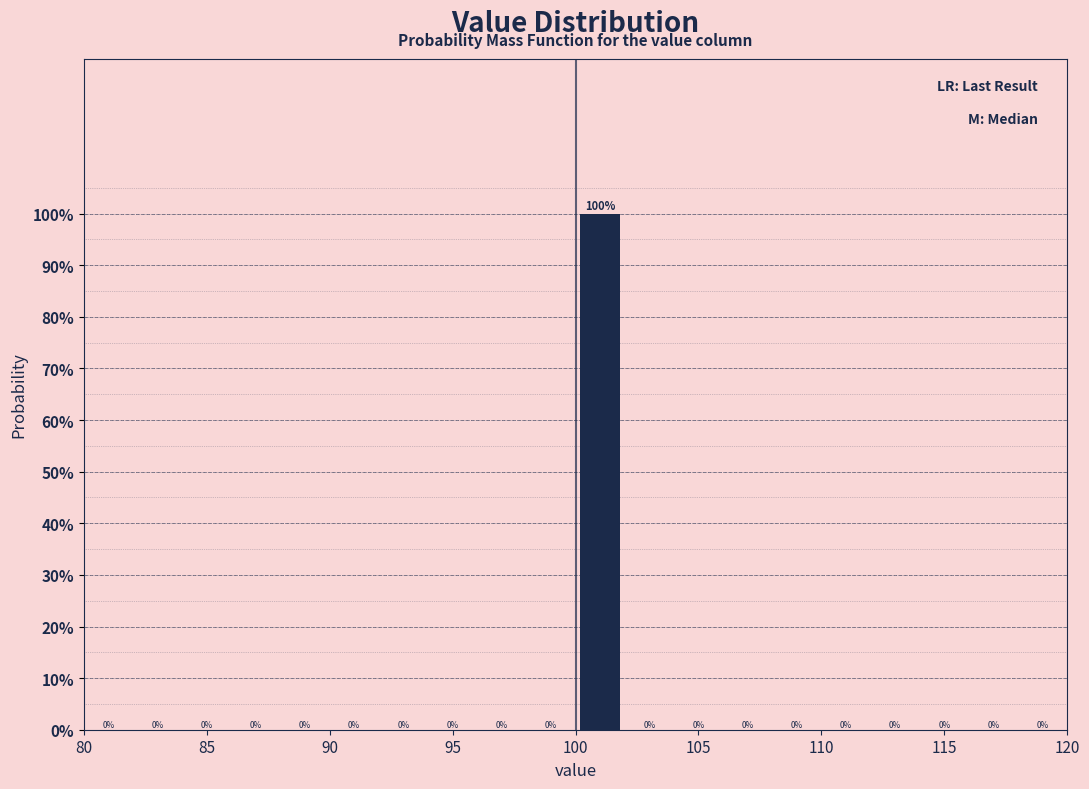

Reading left to right, transcribe this chart: for each bar, give the range it covers on the x-axis and its height.

80 to 82: 0
82 to 84: 0
84 to 86: 0
86 to 88: 0
88 to 90: 0
90 to 92: 0
92 to 94: 0
94 to 96: 0
96 to 98: 0
98 to 100: 0
100 to 102: 100
102 to 104: 0
104 to 106: 0
106 to 108: 0
108 to 110: 0
110 to 112: 0
112 to 114: 0
114 to 116: 0
116 to 118: 0
118 to 120: 0